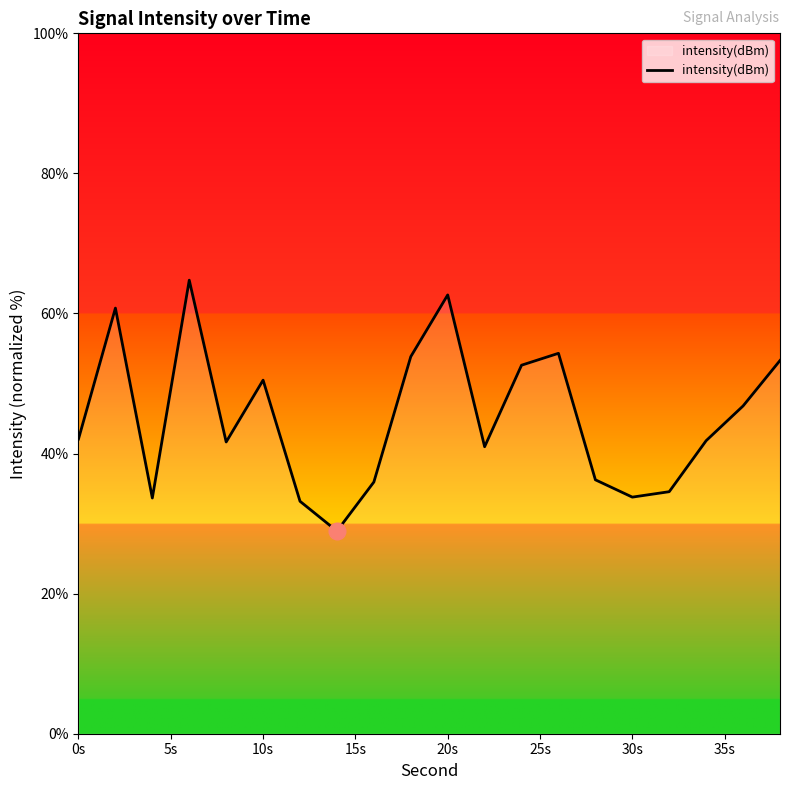

What is the minimum value shown in the chart?

28.9